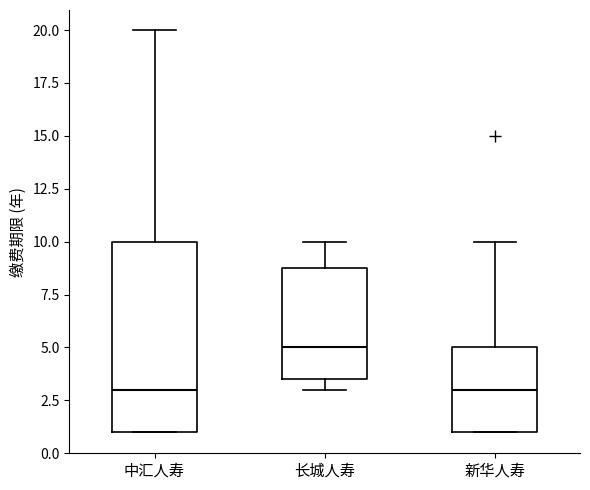

Comparing the boxes themselves (not the whiskers), which one is the tallest?

中汇人寿